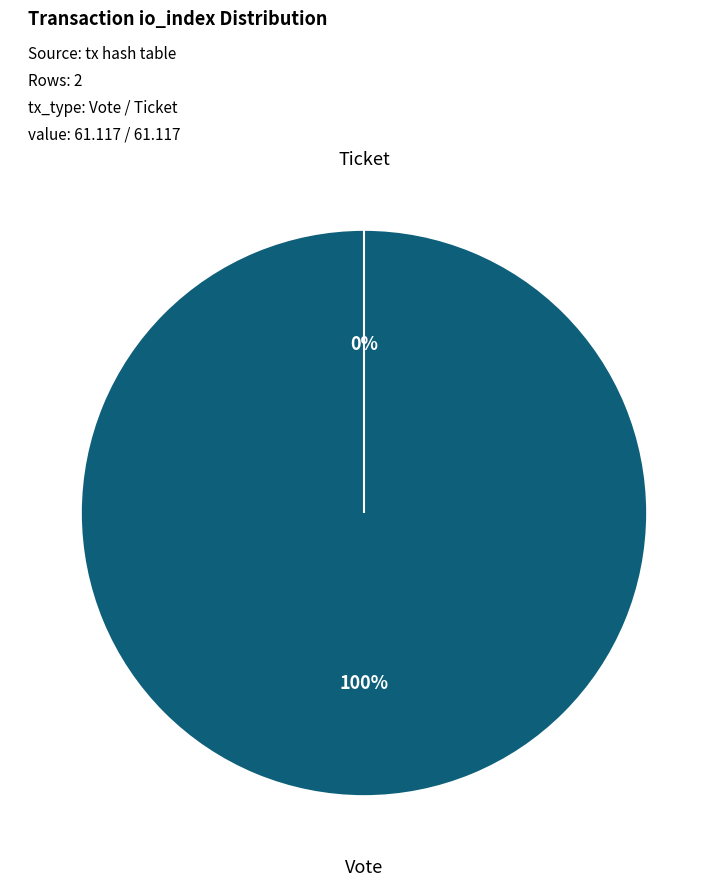

What percentage do Vote and Ticket together represent?

100.0%